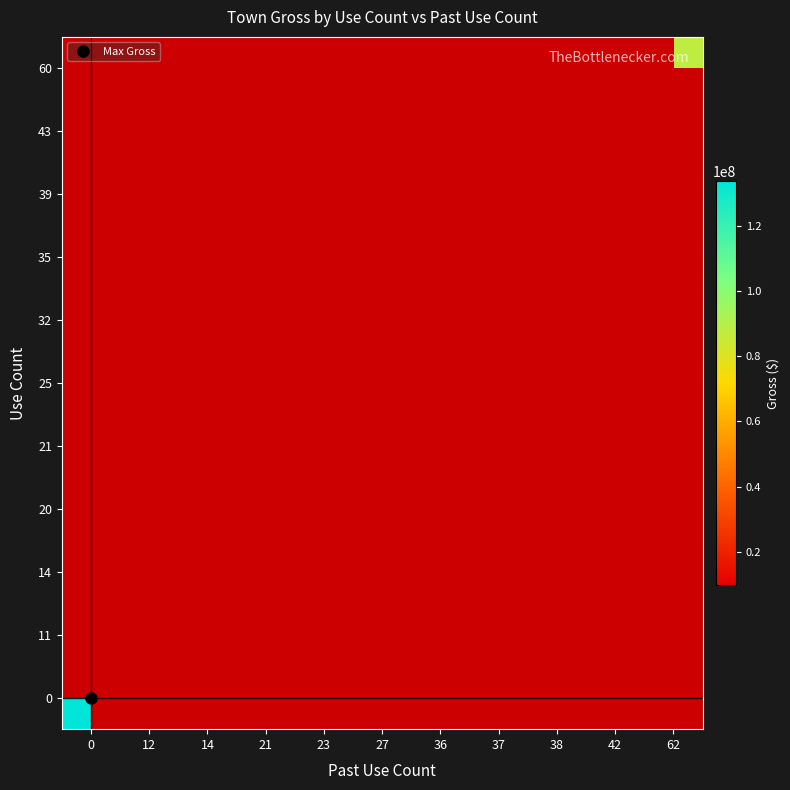

List the series in order of their peak value, highest first.

0, 11, 14, 20, 21, 25, 32, 35, 39, 43, 60